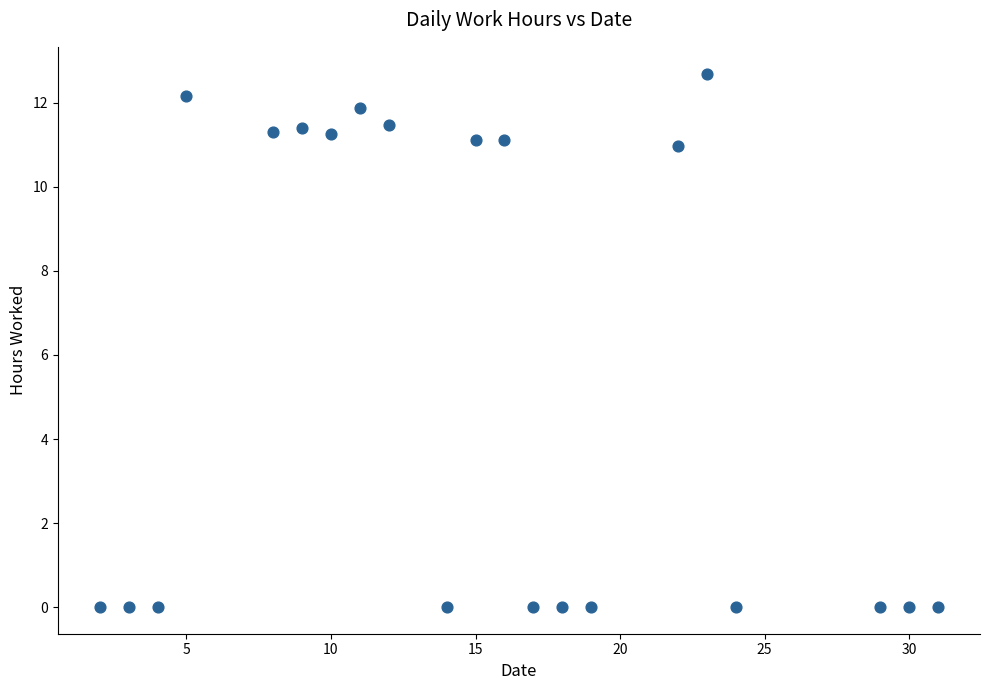

What is the range of X values (max minus min)?

29.0